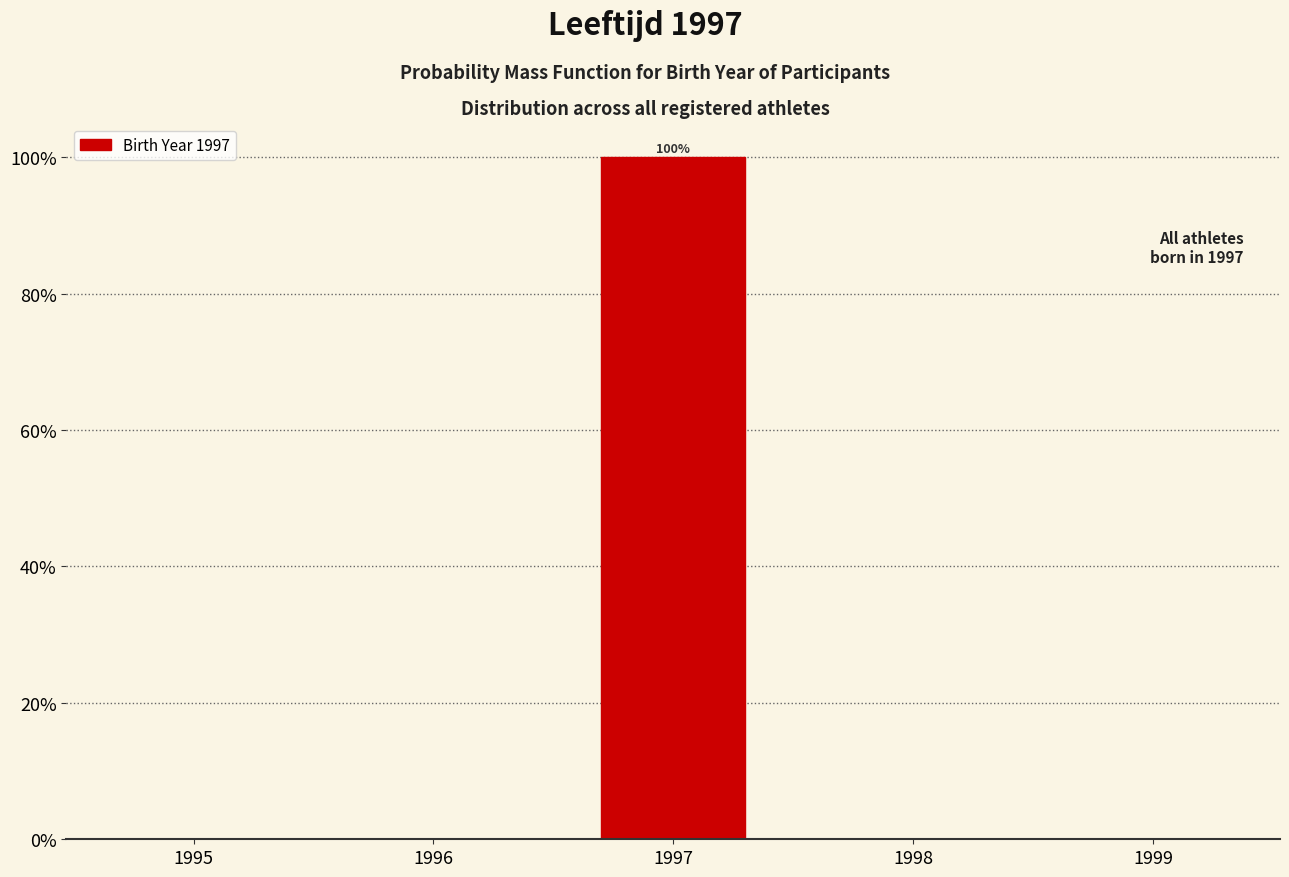

Reading right to left, extract all data points from this chart.

1999=0	1998=0	1997=100	1996=0	1995=0